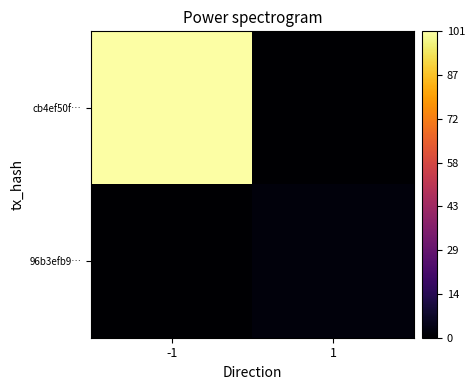

What is the total value across all series at 1?

2